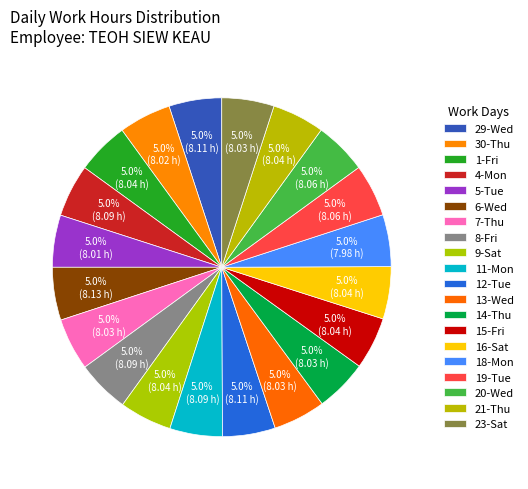

The 9-Sat slice represents 1% of the pie. True or false?

False